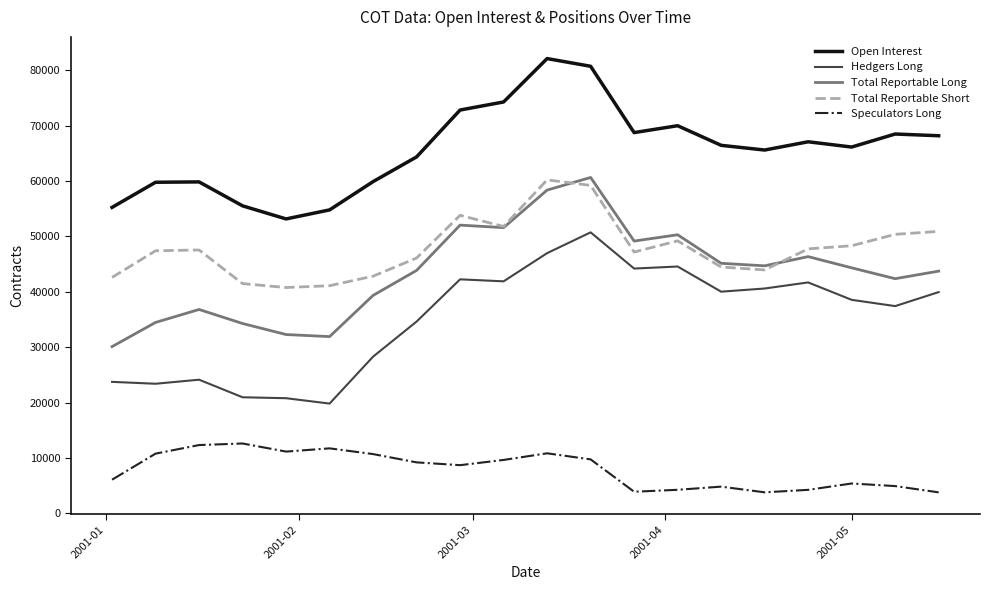

What is the sum of all Hedgers Long values?

704697